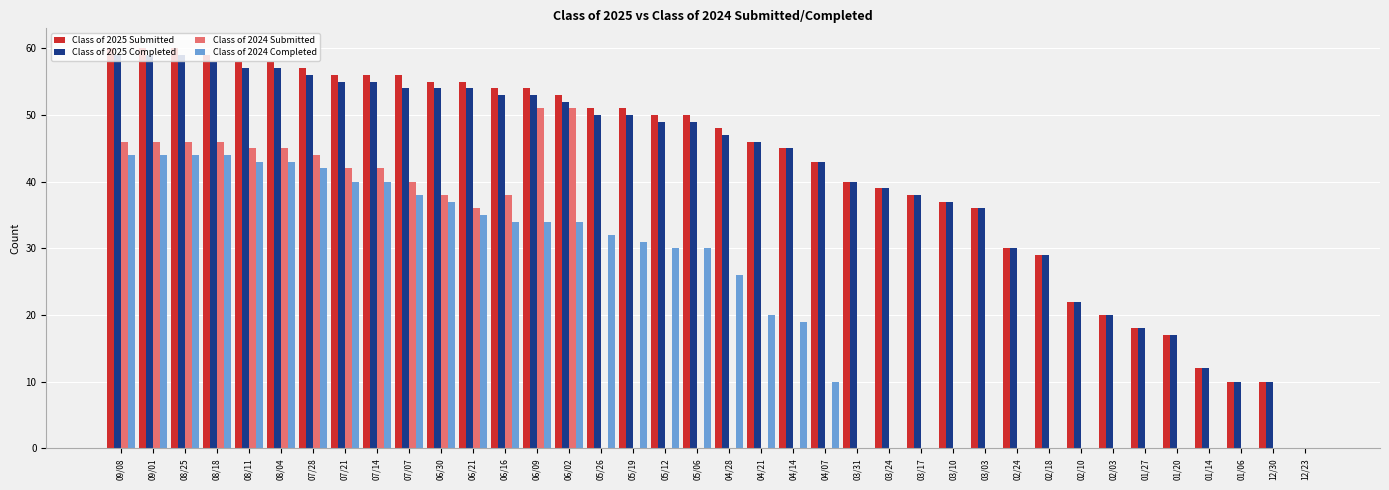

What is the greatest value displayed?

60